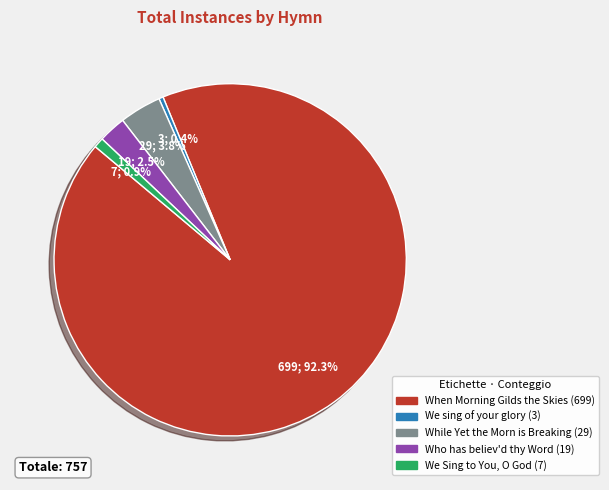

Rank the categories by value from lowest to highest.

We sing of your glory, We Sing to You, O God, Who has believ'd thy Word, While Yet the Morn is Breaking, When Morning Gilds the Skies